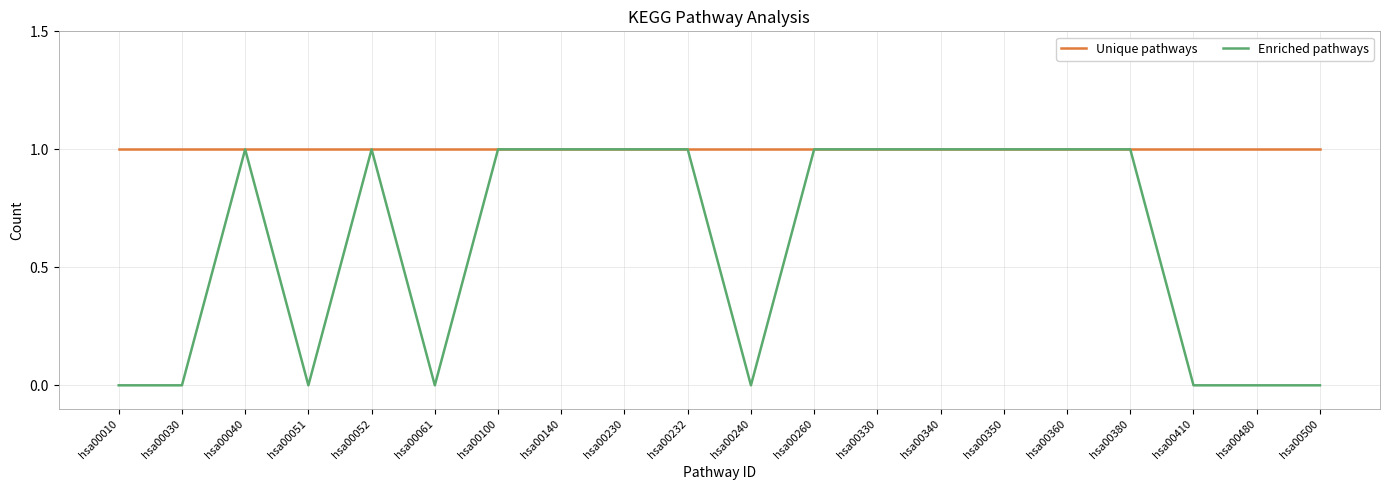

The Unique pathways series shows 2 at hsa00040. True or false?

False